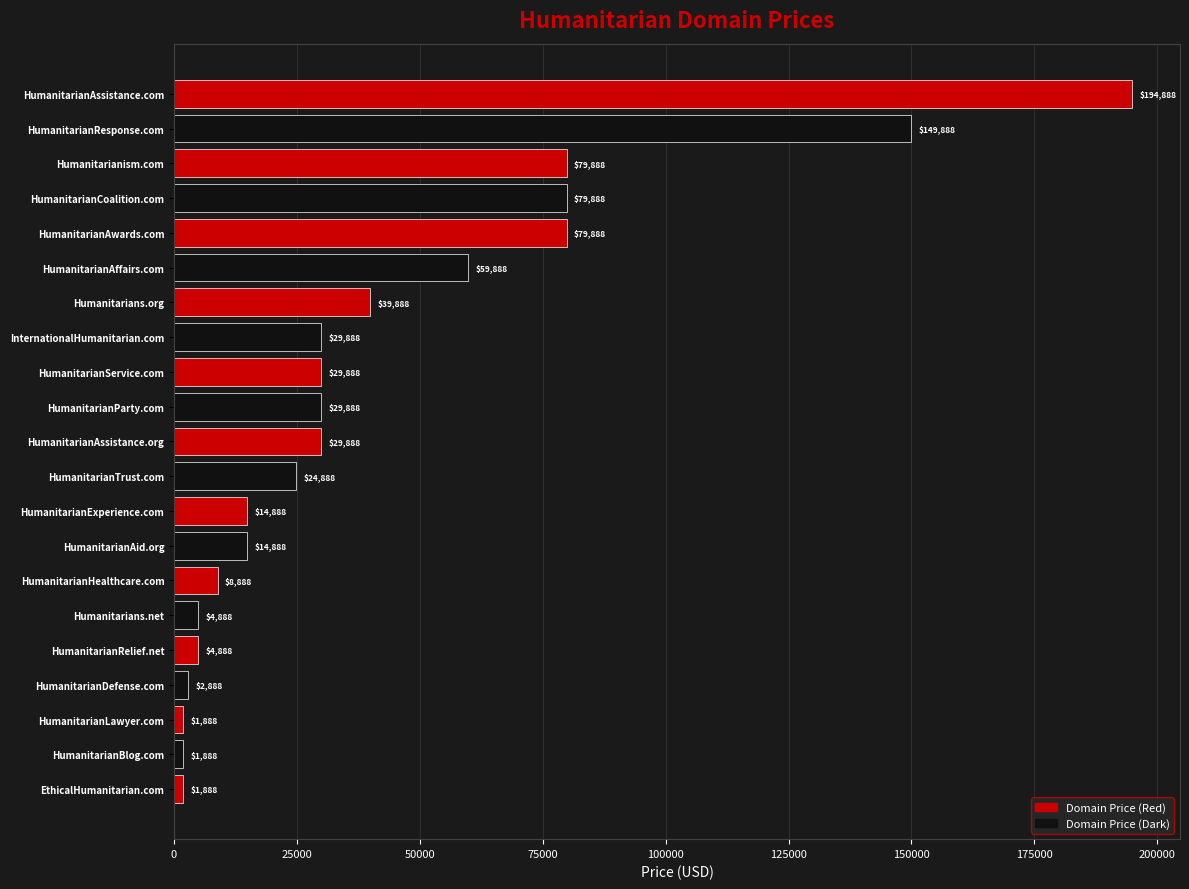

What is the ratio of the value at HumanitarianAffairs.com to the value at EthicalHumanitarian.com?

31.7